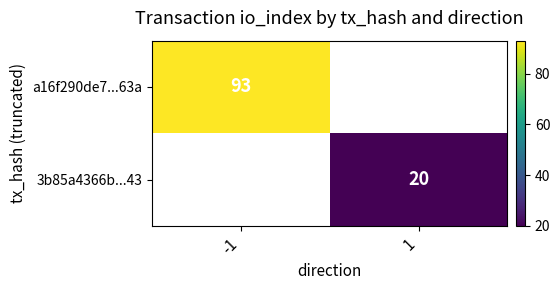

Is it true that 3b85a4366b...43 equals 36 at 1?

False